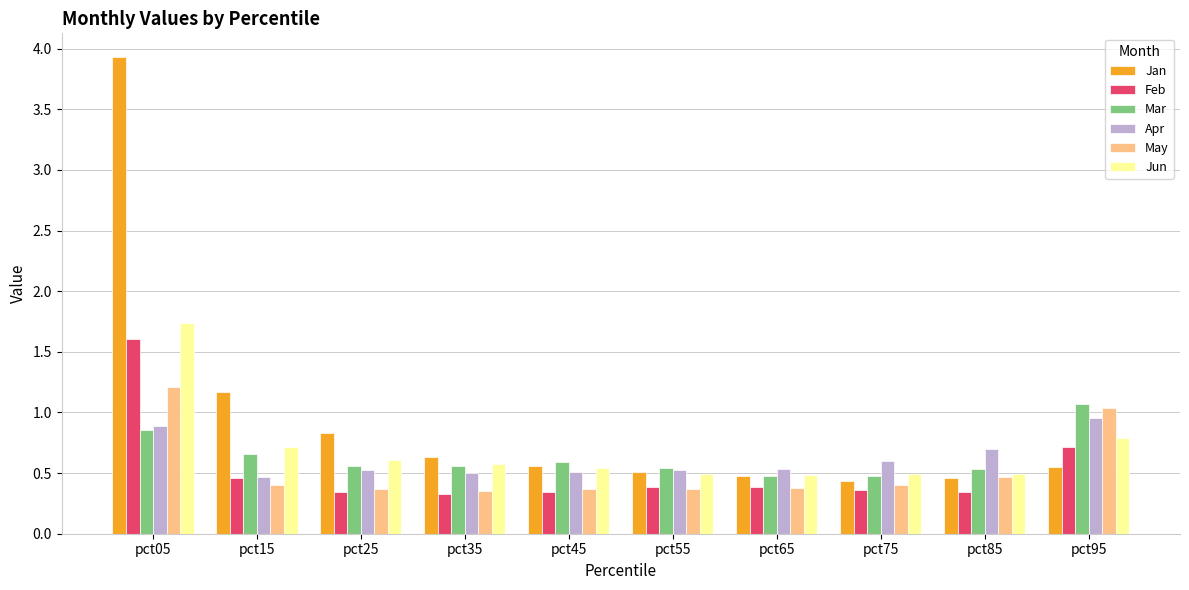

What is the greatest value displayed?

3.9